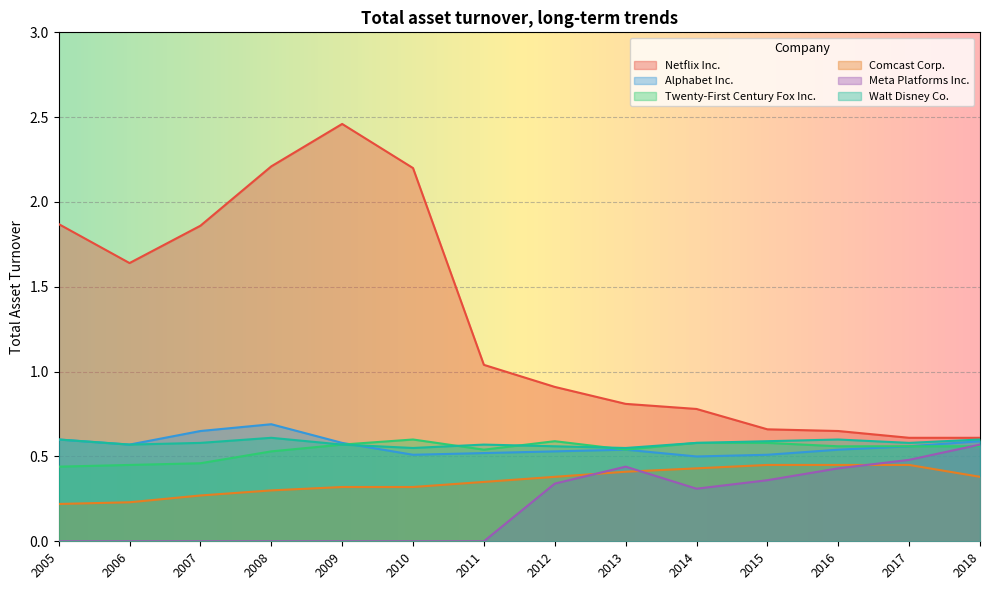

In Netflix Inc., how many points are higher than both neighbors (excluding endpoints)?

1